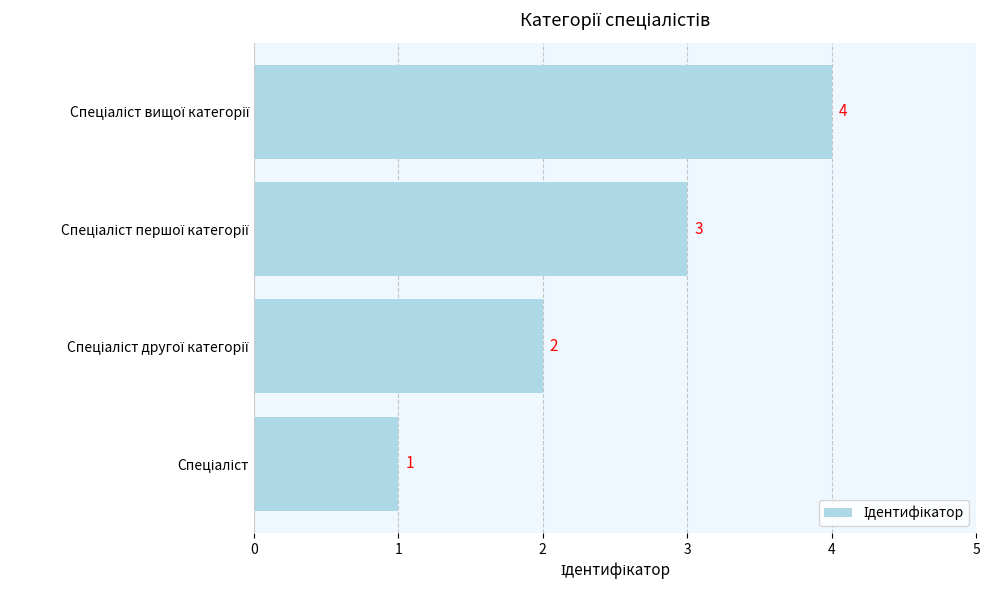

Count the values in the range 2 to 4.

3